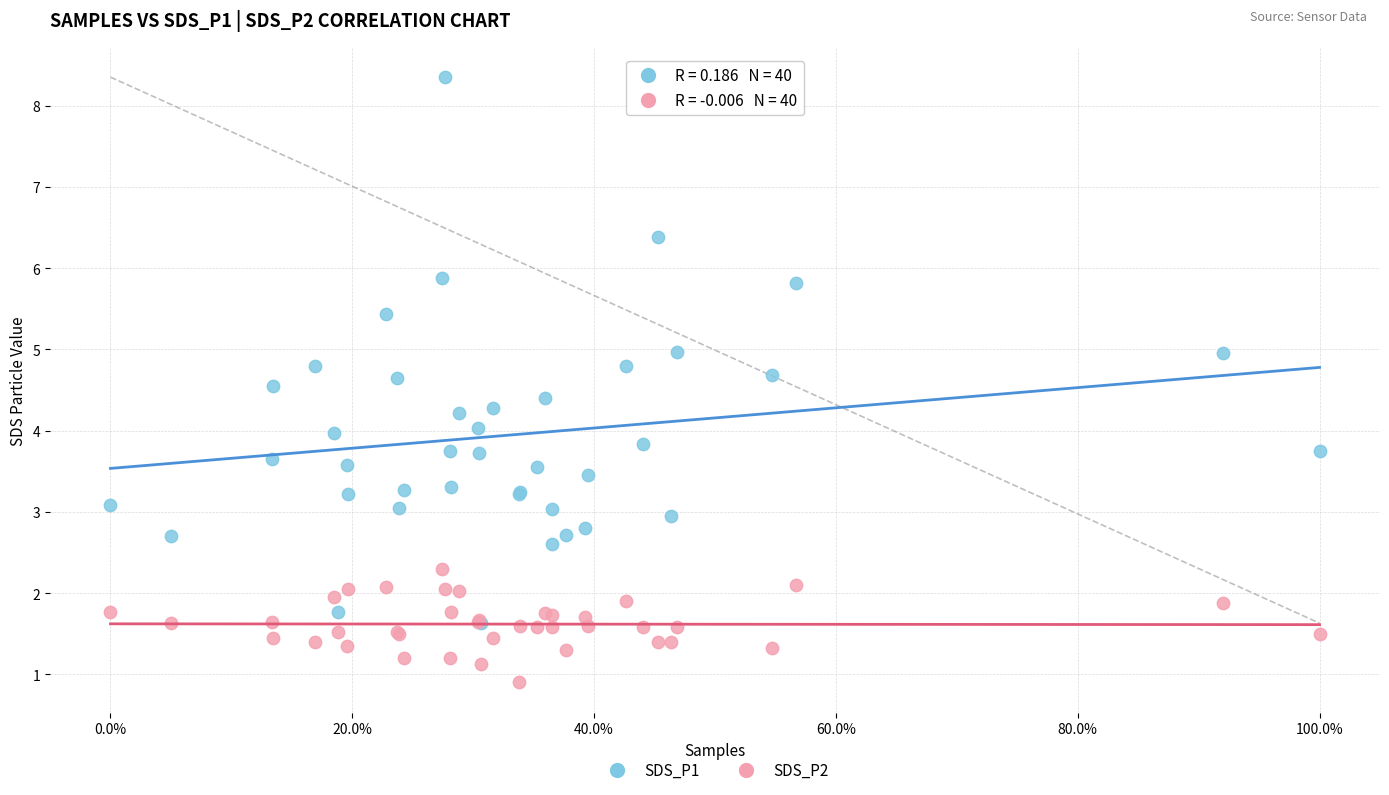

Which series has the largest Y range (max minus min)?

SDS_P1